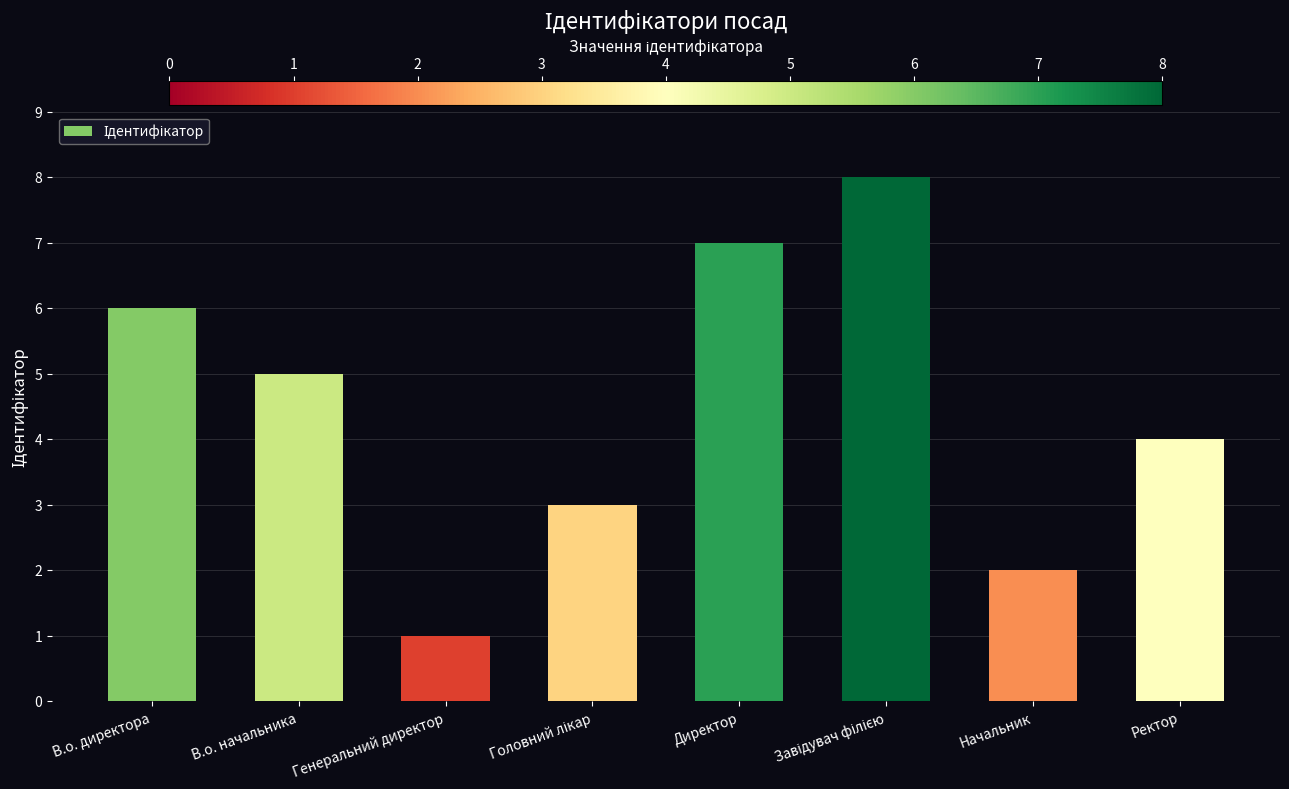

What is the difference between the maximum and minimum values?

7